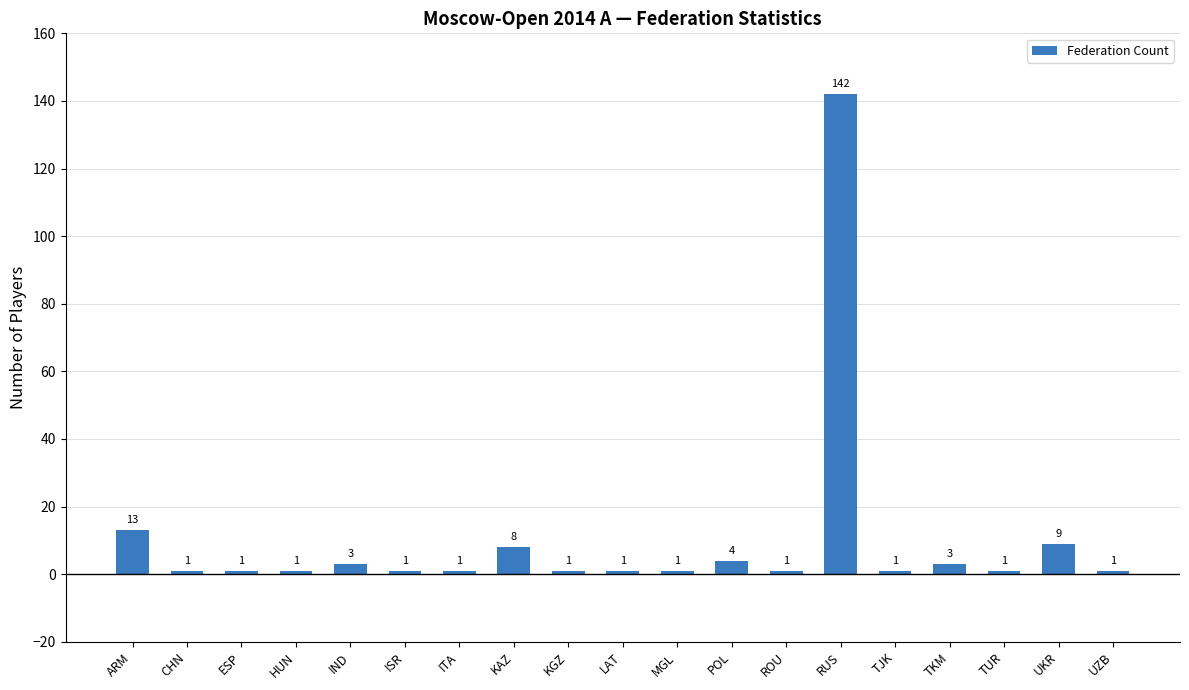

The value at ITA is 1. True or false?

True